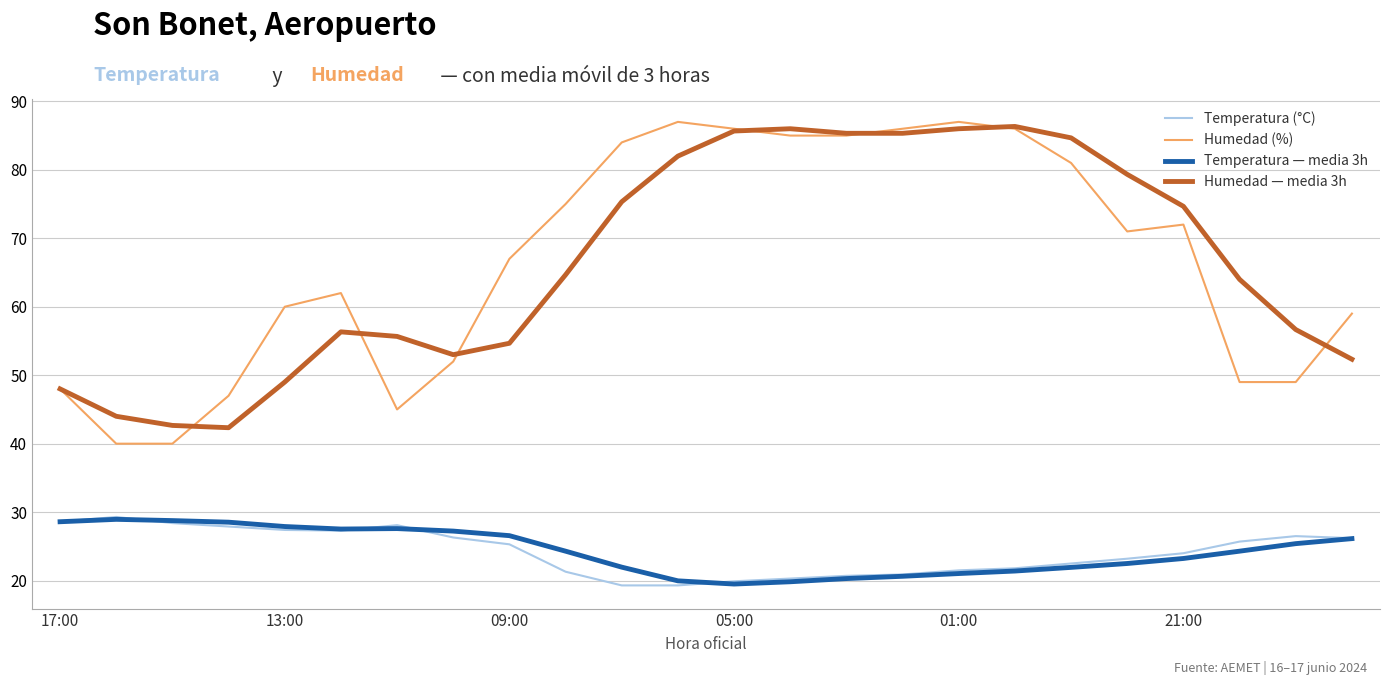

What is the maximum value for Humedad (%)?

87.0